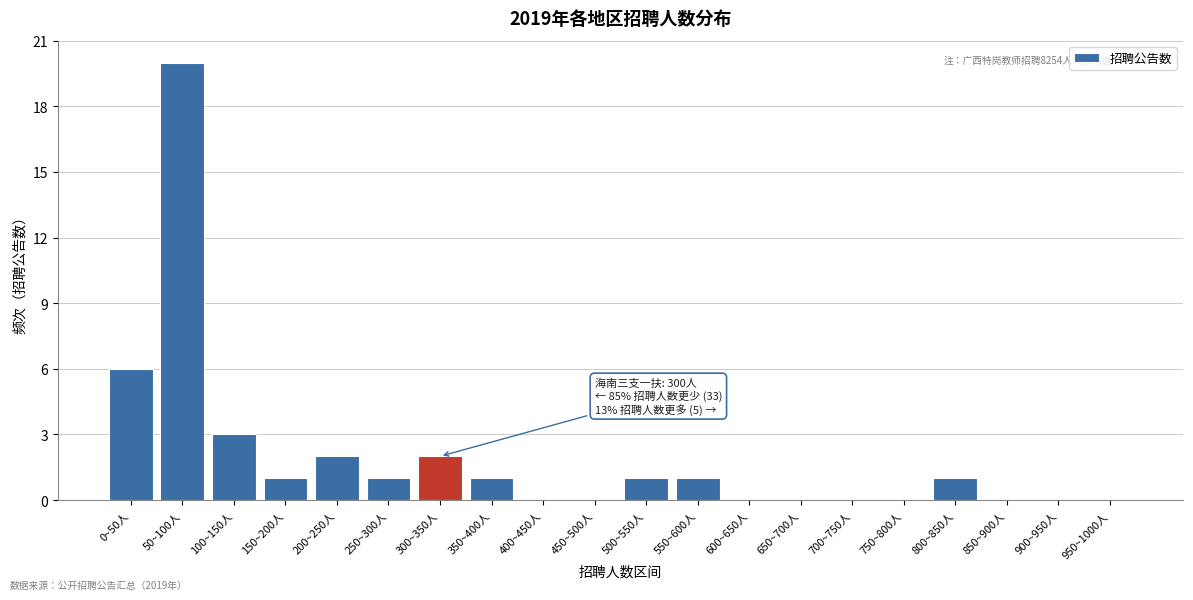

Reading left to right, list all the values displayed in this chart.

0~50人=6	50~100人=20	100~150人=3	150~200人=1	200~250人=2	250~300人=1	300~350人=2	350~400人=1	400~450人=0	450~500人=0	500~550人=1	550~600人=1	600~650人=0	650~700人=0	700~750人=0	750~800人=0	800~850人=1	850~900人=0	900~950人=0	950~1000人=0